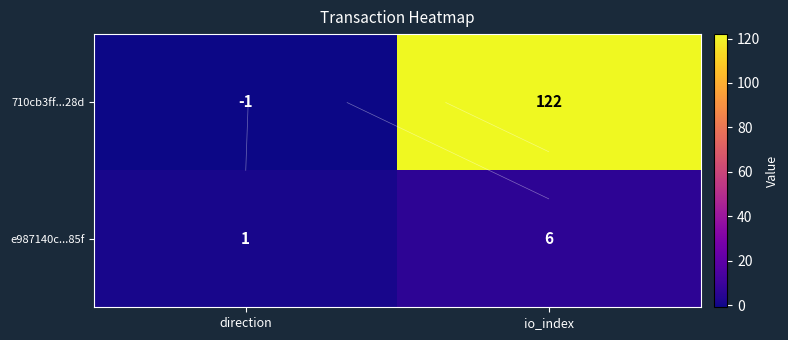

The 710cb3ff...28d series shows -1 at direction. True or false?

True